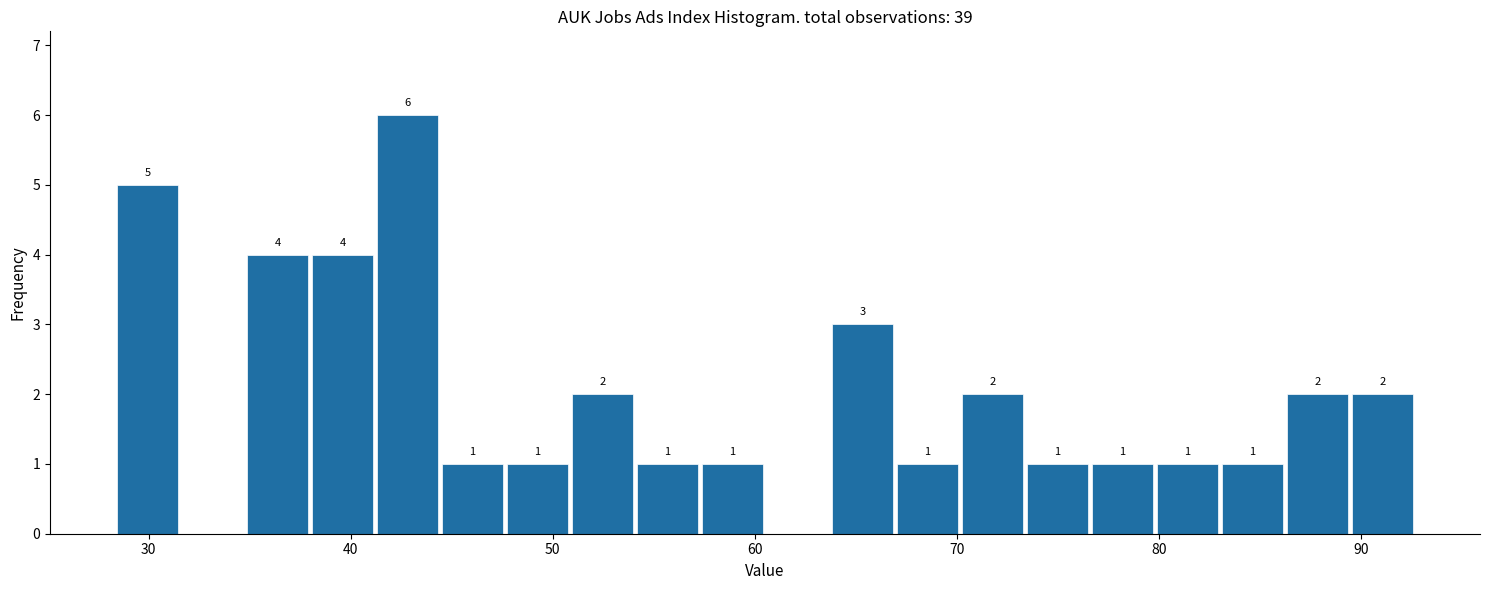

Read against the x-axis, roughly where is the centre of the tallest bar?

43